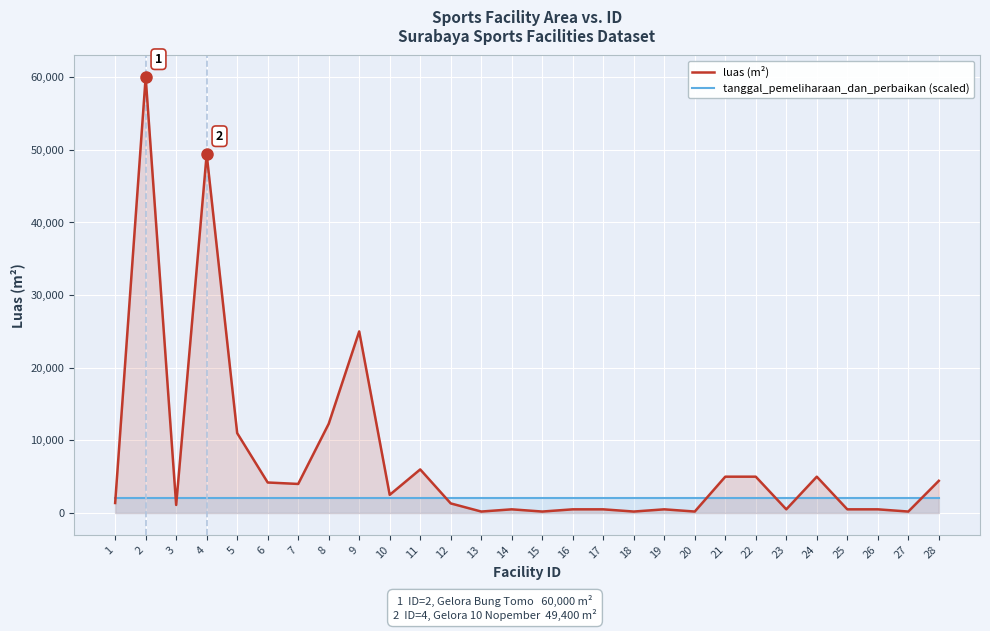

Is it true that luas (m²) equals 208 at 25?

False